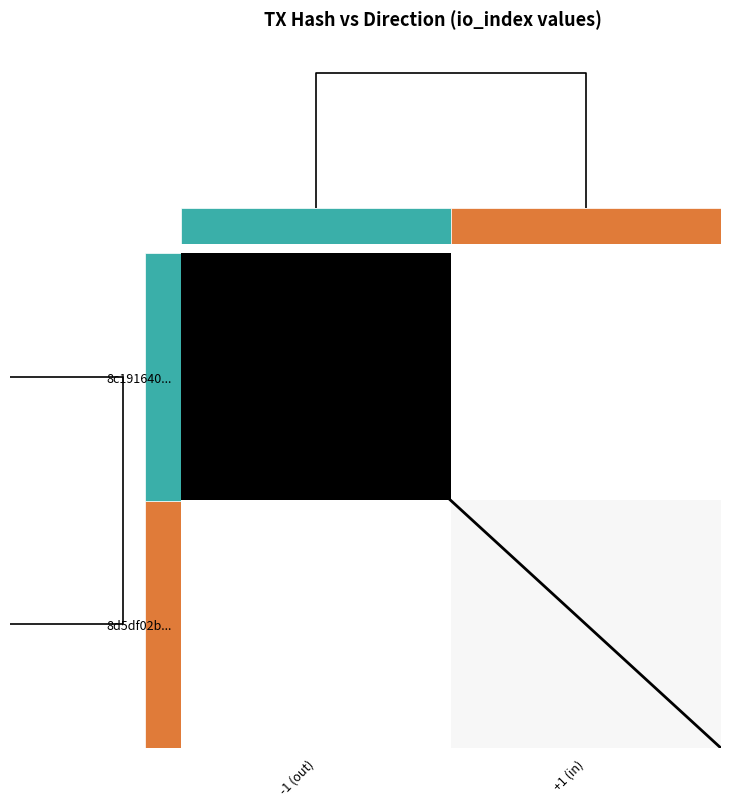

Which series changed the most between -1 (out) and +1 (in)?

8c191640...